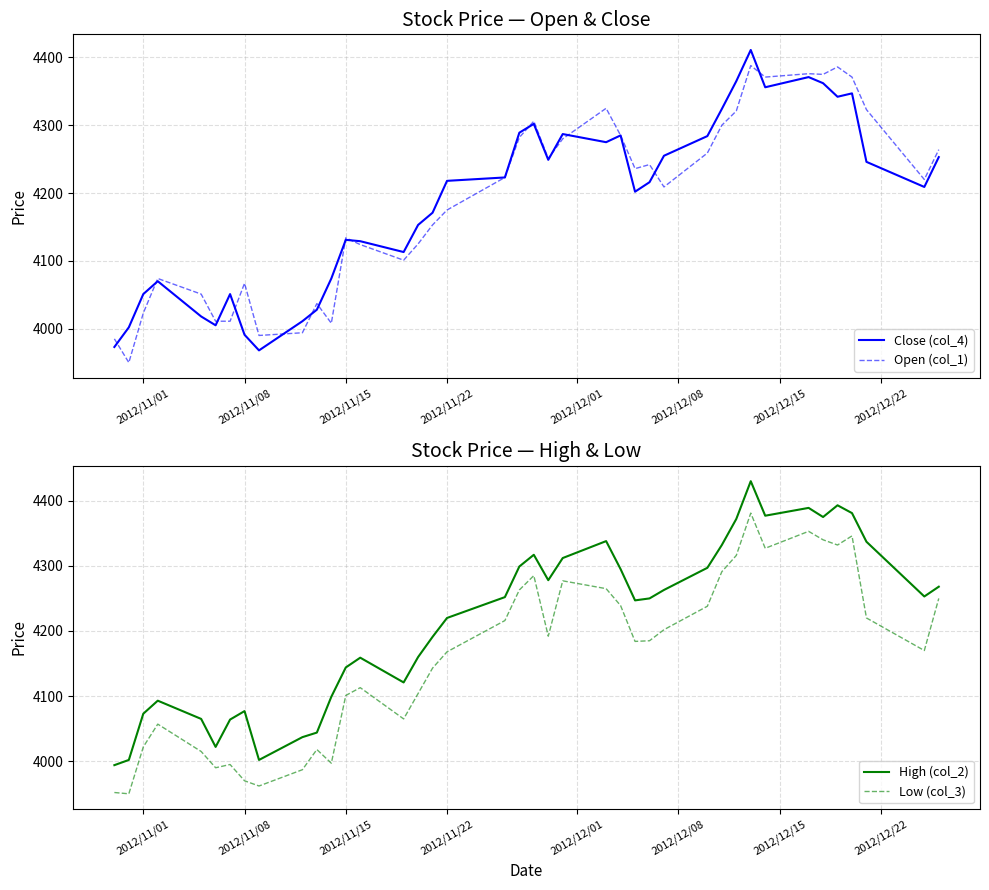

What is the minimum value for Open (col_1)?

3950